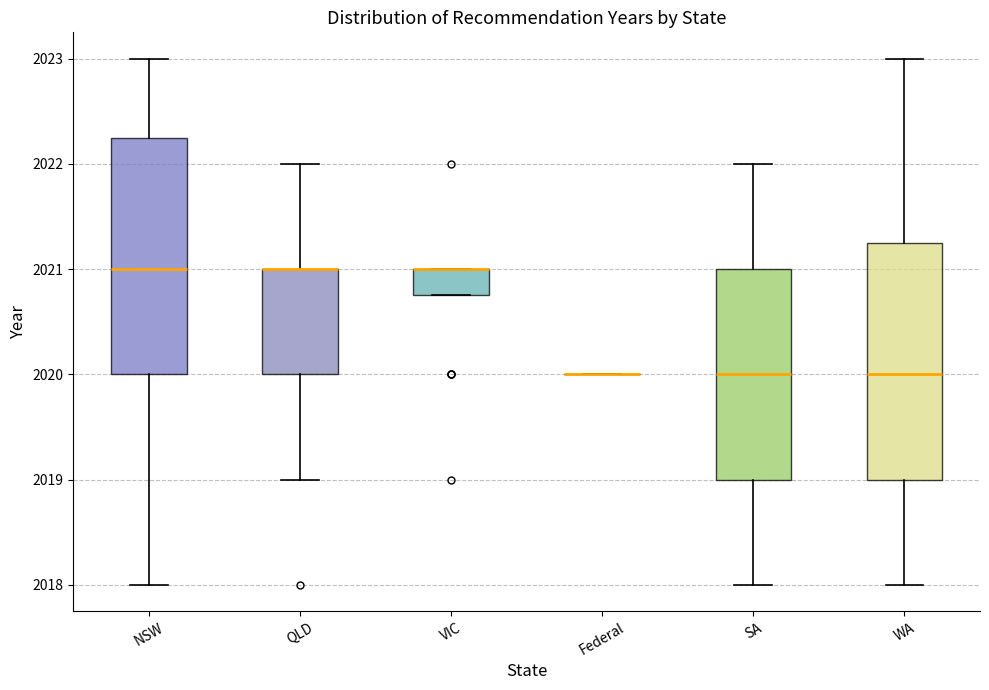

Reading left to right, transcribe this box plot: for each box, give where its median line is, the range the box spans, and where its two whiskers end, as read against the y-axis. The values are not printed on the chart, so give them approximately, as read against the axis.

NSW: median 2021.0, box 2020.0 to 2022.3, whiskers 2018.0 to 2023.0
QLD: median 2021.0 (drawn on the box's upper edge), box 2020.0 to 2021.0, whiskers 2019.0 to 2022.0
VIC: median 2021.0 (drawn on the box's upper edge), box 2020.8 to 2021.0, whiskers 2020.8 to 2021.0
Federal: box collapsed to a line at 2020.0, whiskers 2020.0 to 2020.0
SA: median 2020.0, box 2019.0 to 2021.0, whiskers 2018.0 to 2022.0
WA: median 2020.0, box 2019.0 to 2021.3, whiskers 2018.0 to 2023.0